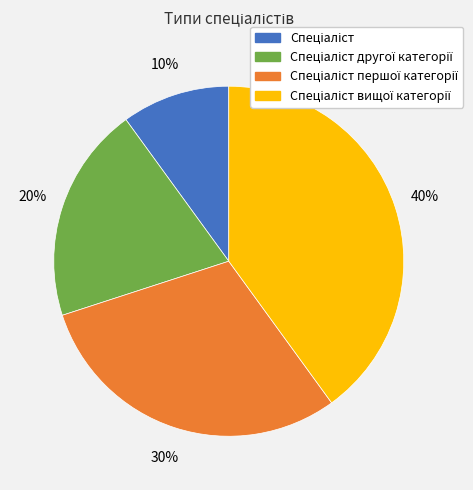

To the nearest percent, what is the difference between the largest and smallest slice percentages?

30%